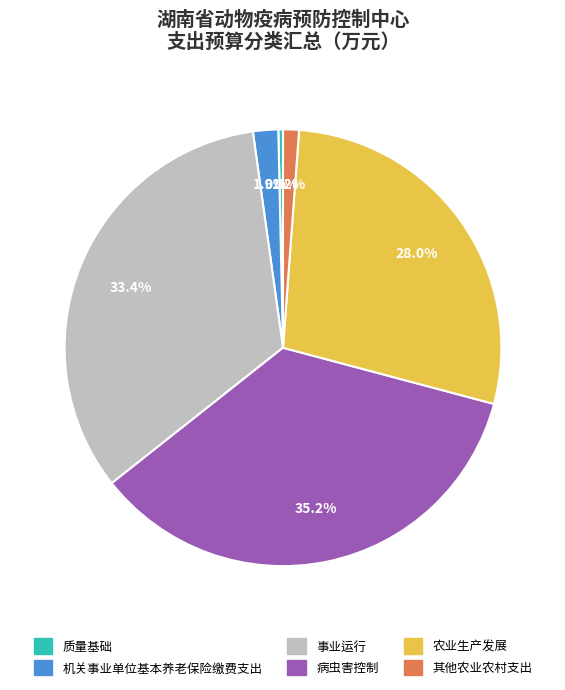

Does any single category account for the majority?

No